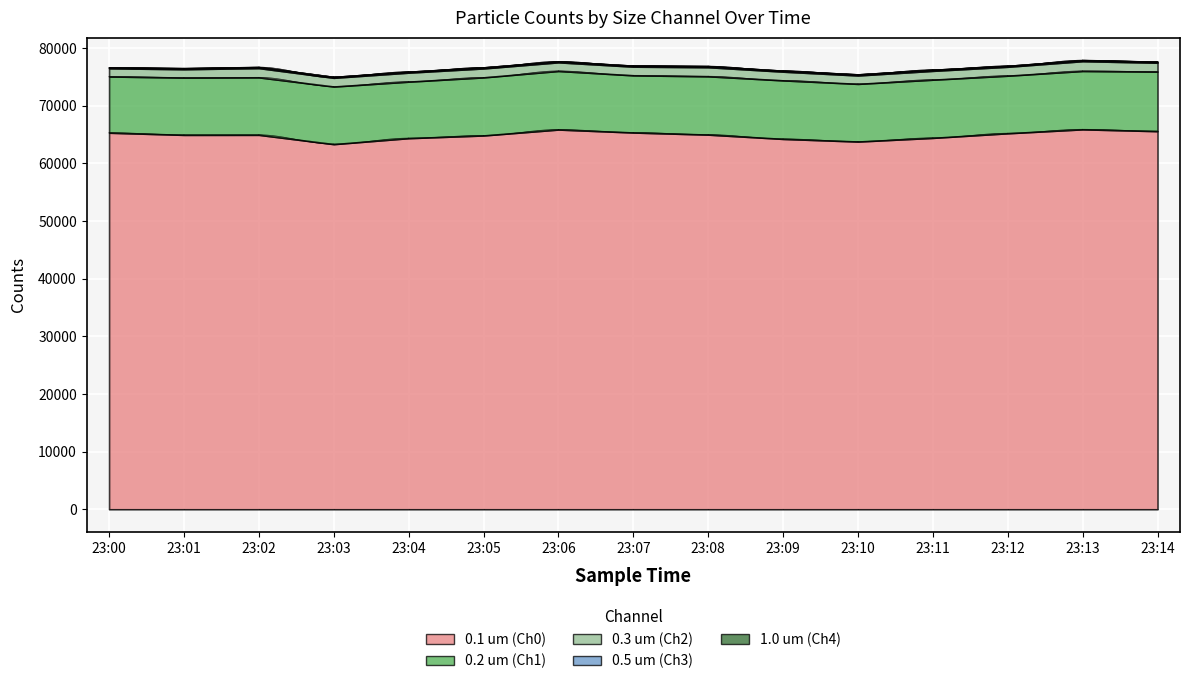

True or false: 0.2 um (Ch1) has more than 0 interior local peaks.

True